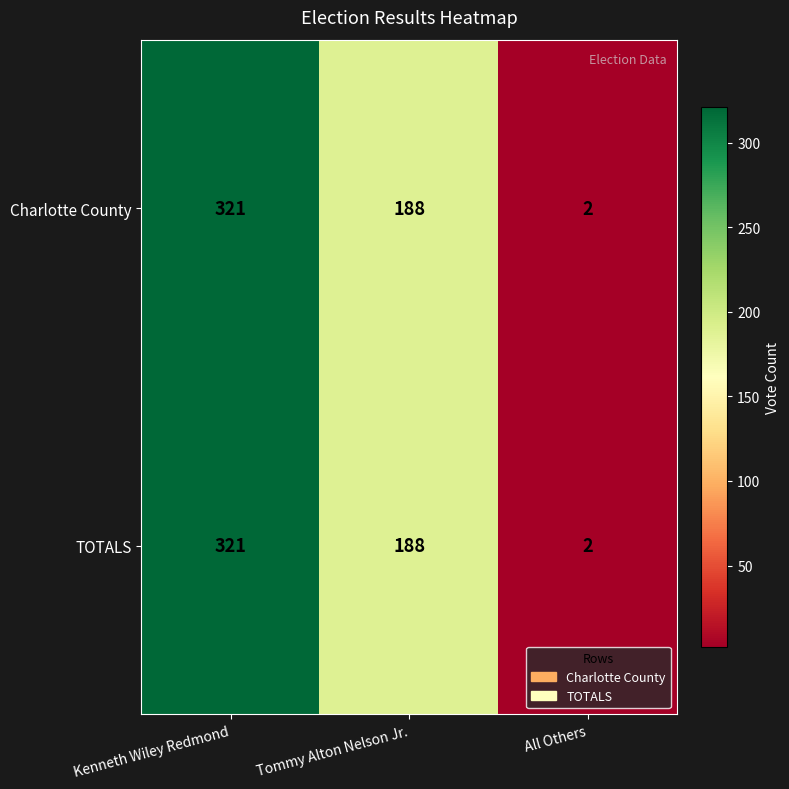

The value of TOTALS at Kenneth Wiley Redmond is 130. True or false?

False